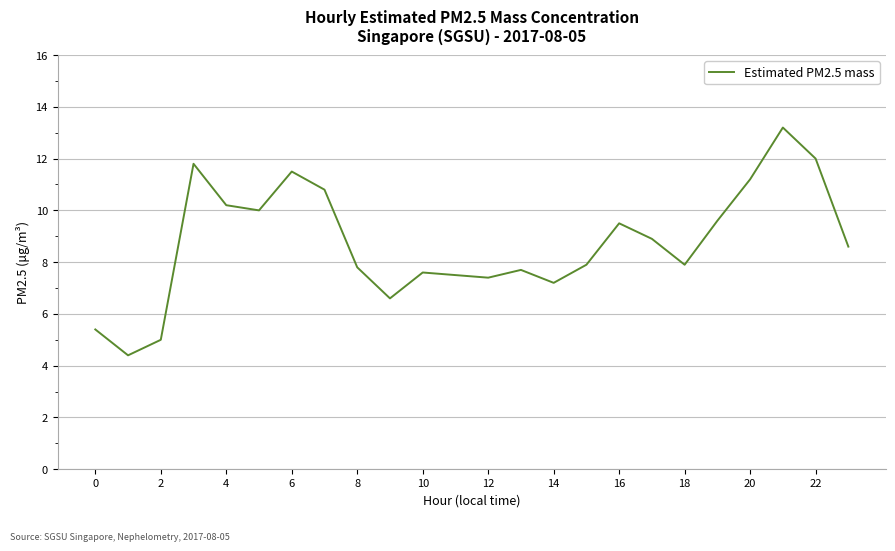

What is the difference between the maximum and minimum values?

8.8